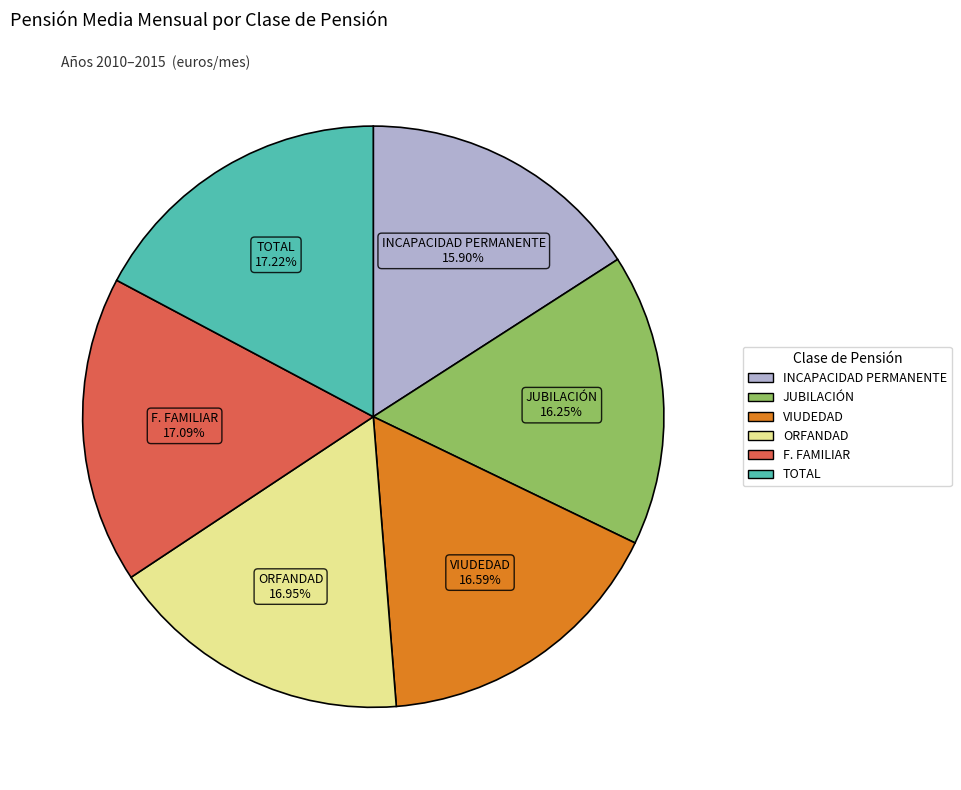

Does TOTAL account for over 50% of the chart?

No